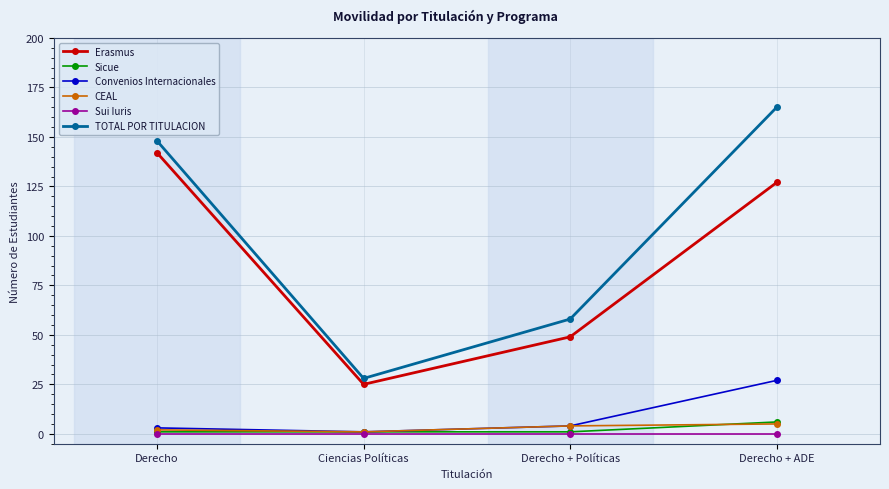

What is the spread (max minus min) of values at Ciencias Políticas?

28